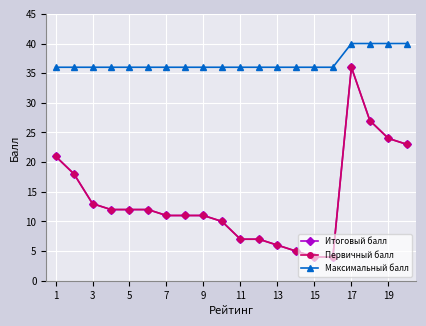

Does the chart have visible grid lines?

Yes